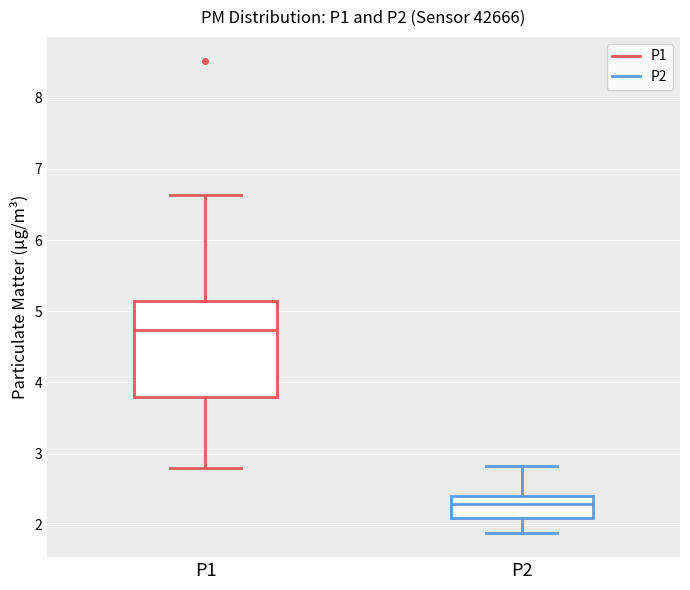

Which box is the tallest, from its lower edge to its upper edge?

P1